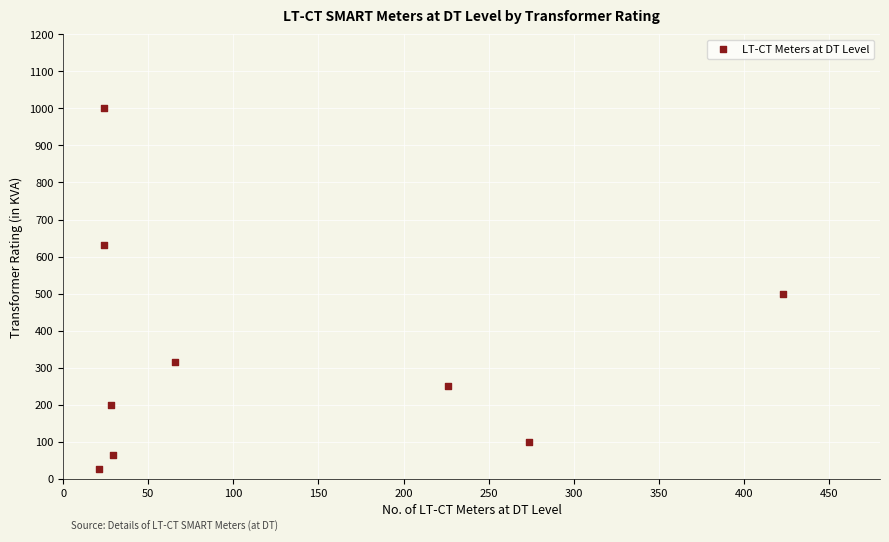

What is the average X value?

124